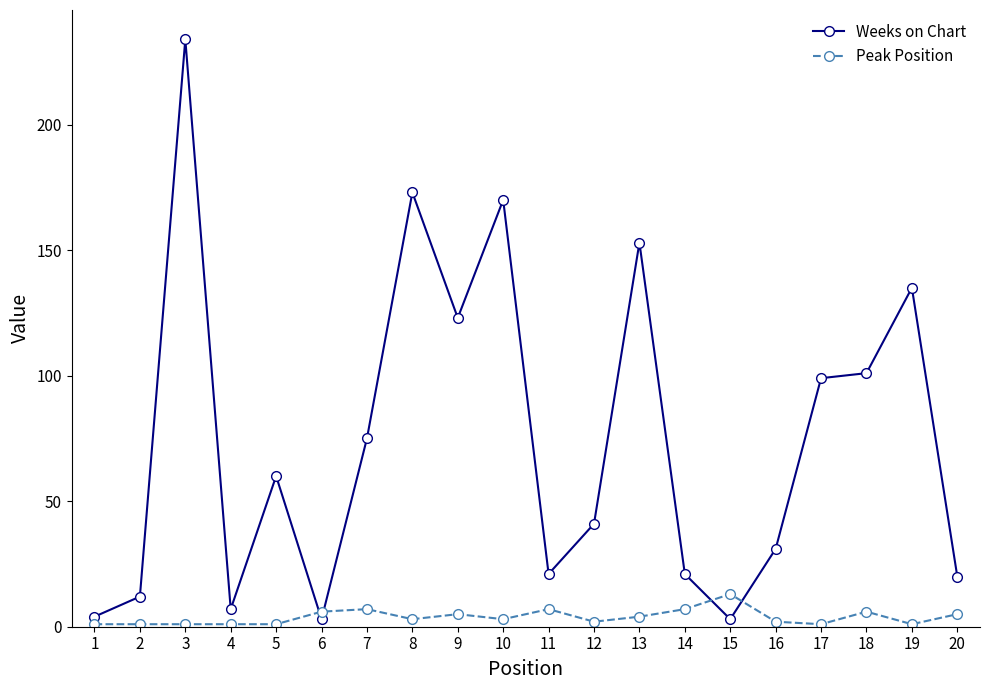

Is the value of Peak Position at 13 greater than the value of Weeks on Chart at 19?

No